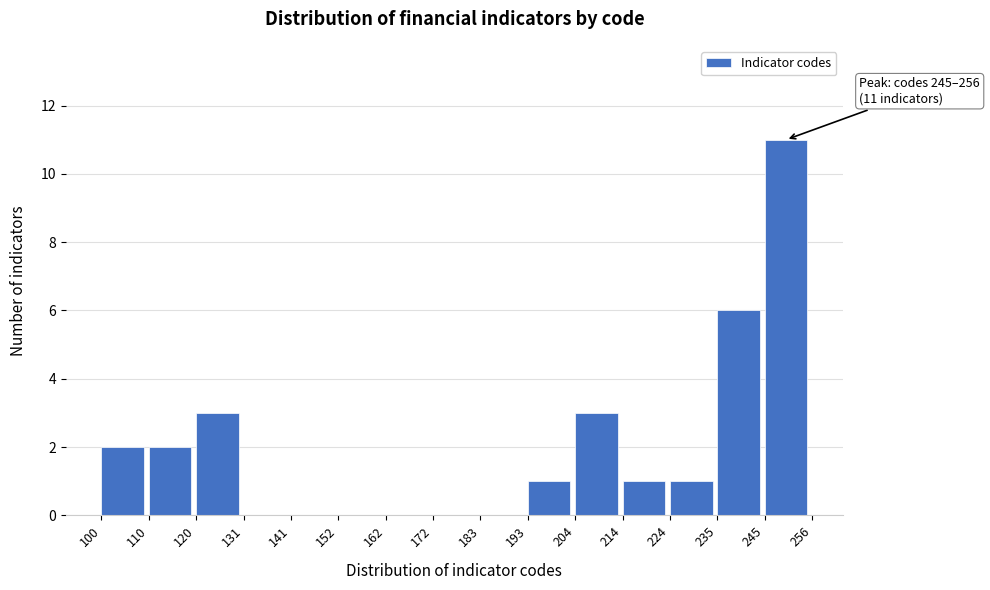

Which range on the x-axis has the tallest bar?

245 to 256